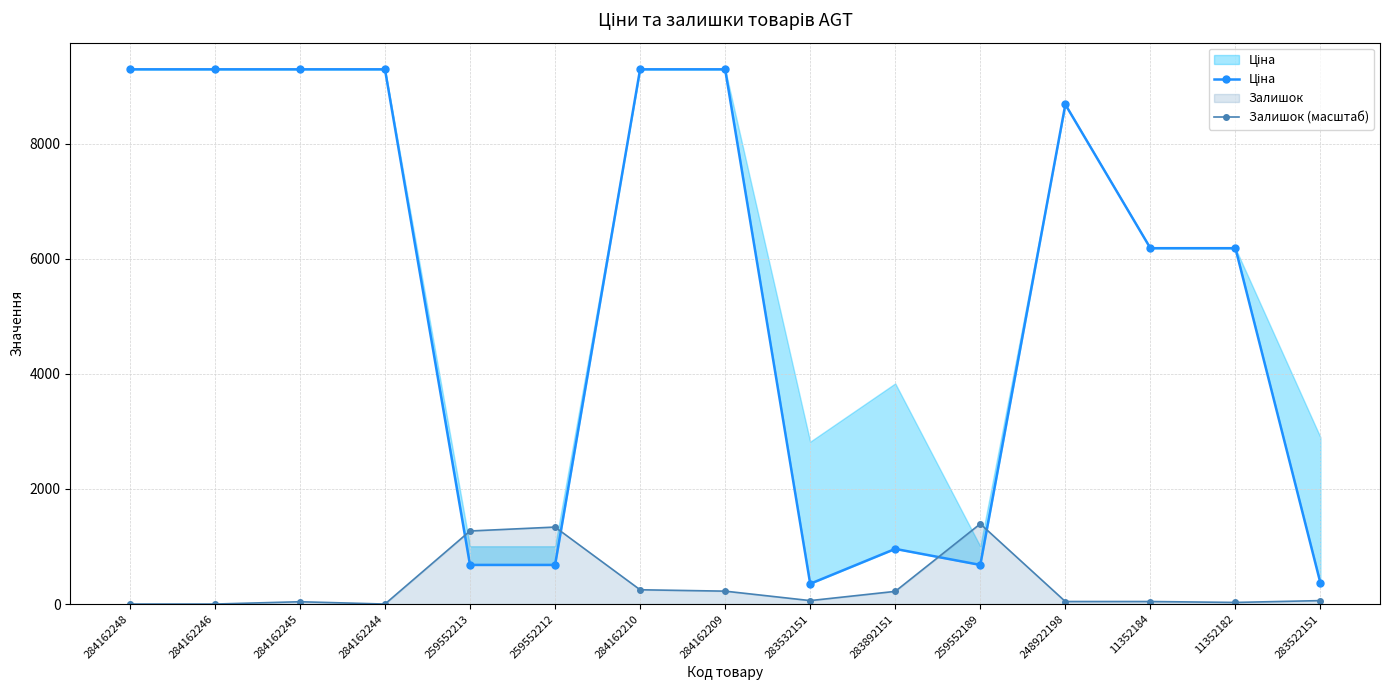

Which series has the largest range (max minus min)?

Ціна